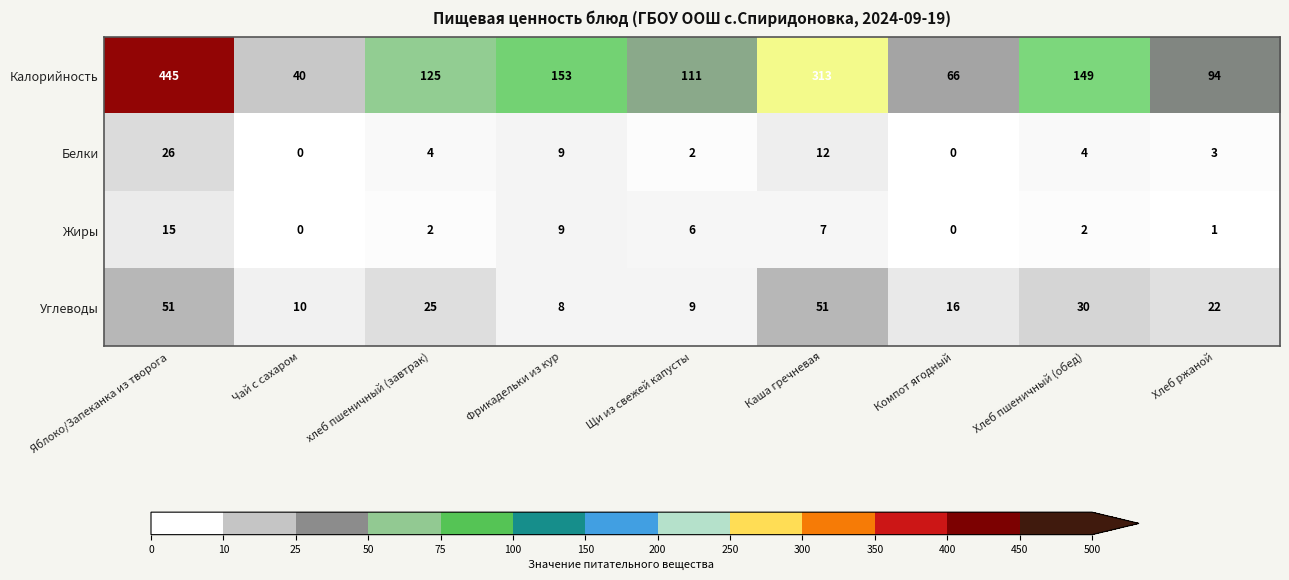

Which series has the largest total across all categories?

Калорийность